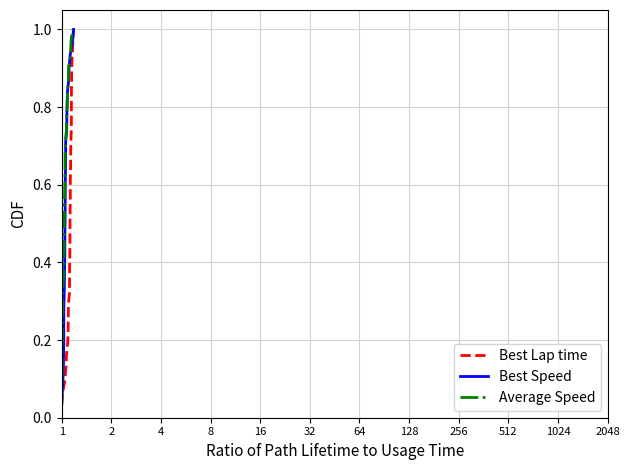

What are all the series names shown in the legend?

Best Lap time, Best Speed, Average Speed